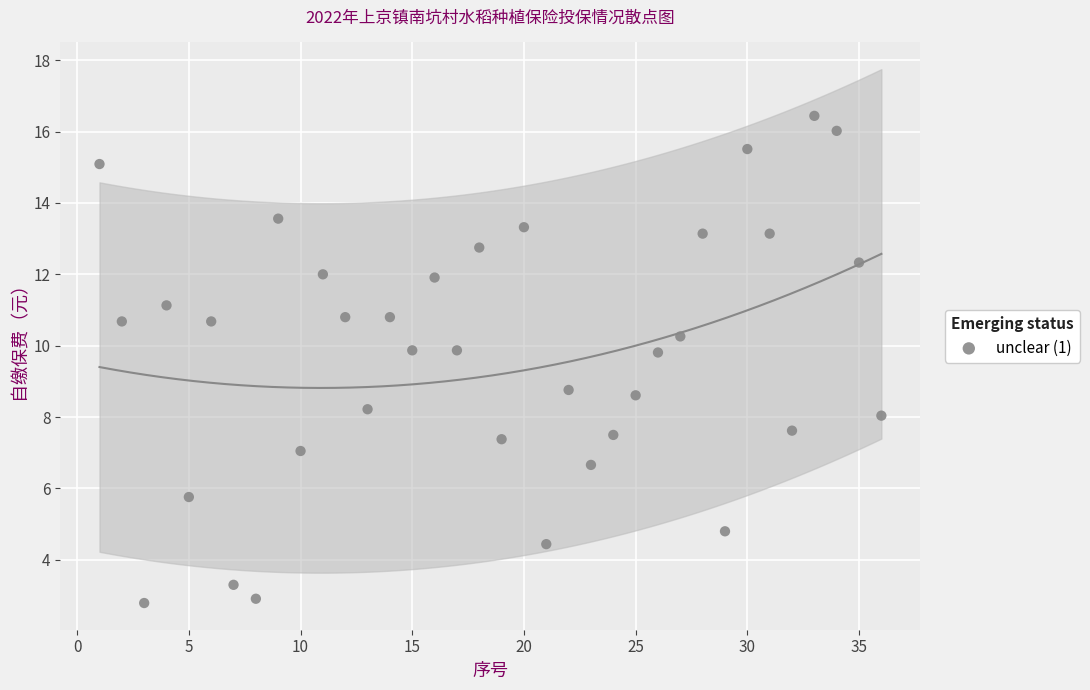

What is the range of X values (max minus min)?

35.0